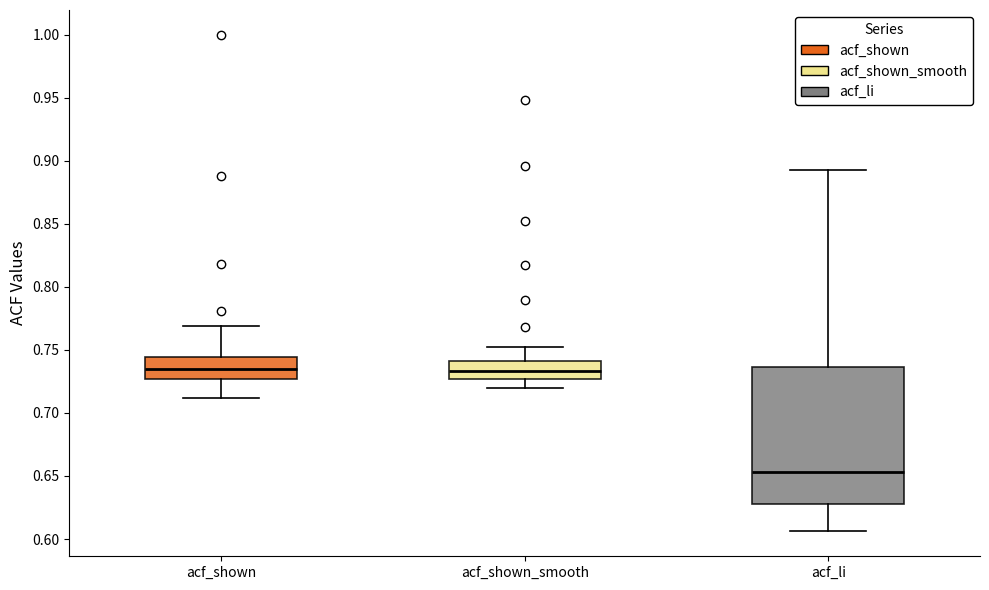

Reading left to right, read every box against the y-axis: the position of its median line, the range the box covers, and the ends of its whiskers. The values are not printed on the chart, so give them approximately, as read against the axis.

acf_shown: median 0.735, box 0.725 to 0.745, whiskers 0.710 to 0.770
acf_shown_smooth: median 0.735, box 0.725 to 0.740, whiskers 0.720 to 0.750
acf_li: median 0.655, box 0.630 to 0.735, whiskers 0.605 to 0.895